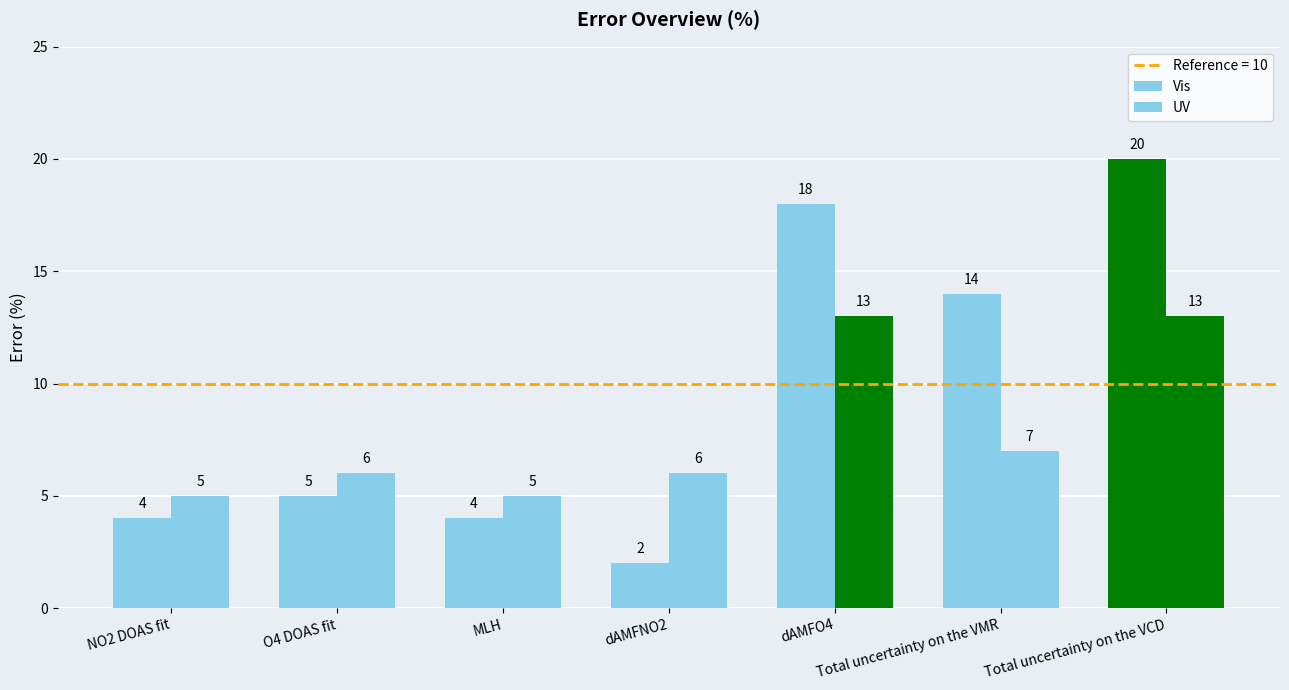

Reading left to right, extract all data points from this chart.

Vis: NO2 DOAS fit=4	O4 DOAS fit=5	MLH=4	dAMFNO2=2	dAMFO4=18	Total uncertainty on the VMR=14	Total uncertainty on the VCD=20
UV: NO2 DOAS fit=5	O4 DOAS fit=6	MLH=5	dAMFNO2=6	dAMFO4=13	Total uncertainty on the VMR=7	Total uncertainty on the VCD=13